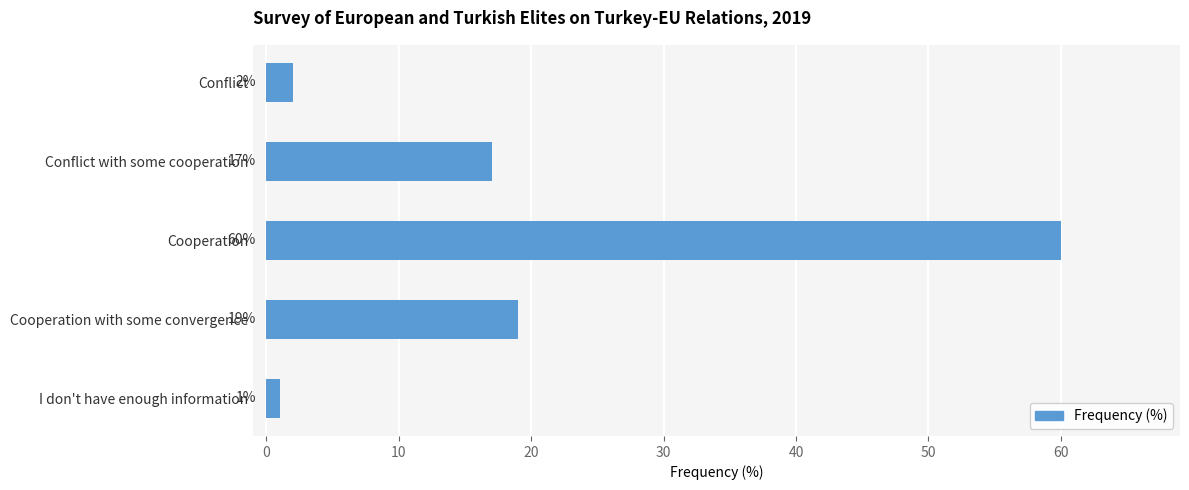

True or false: the data shows 17 at Conflict with some cooperation.

True